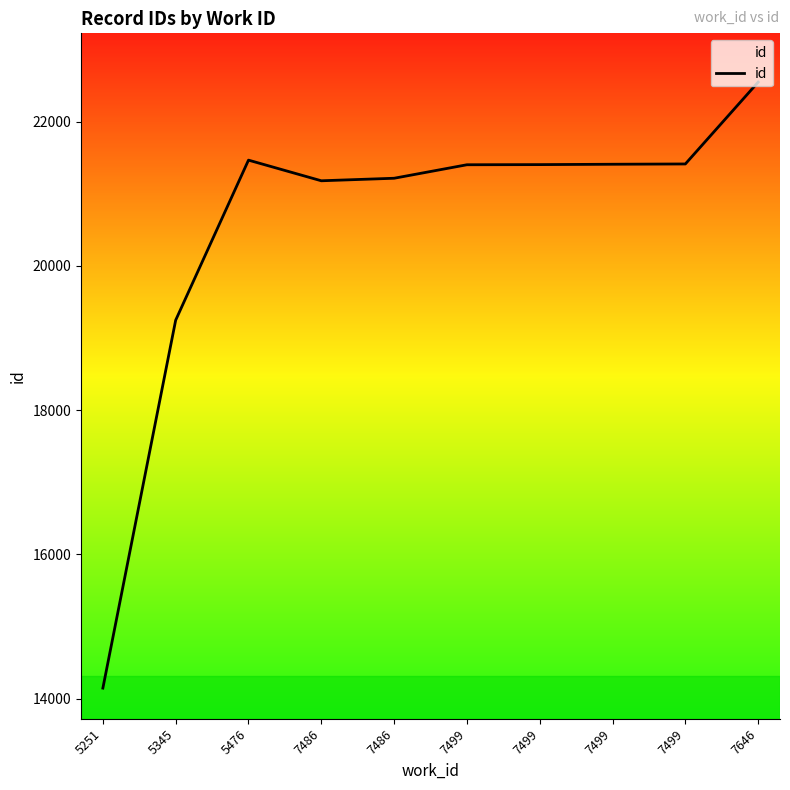

What is the value of the 7th point from the left?

21401